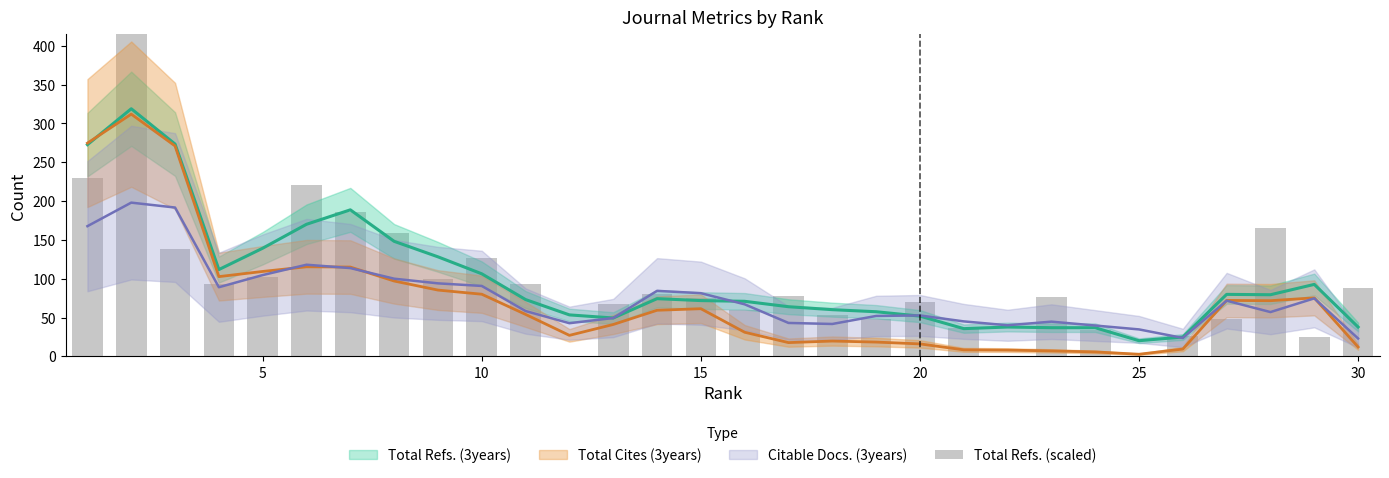

Does the chart contain any negative values?

No